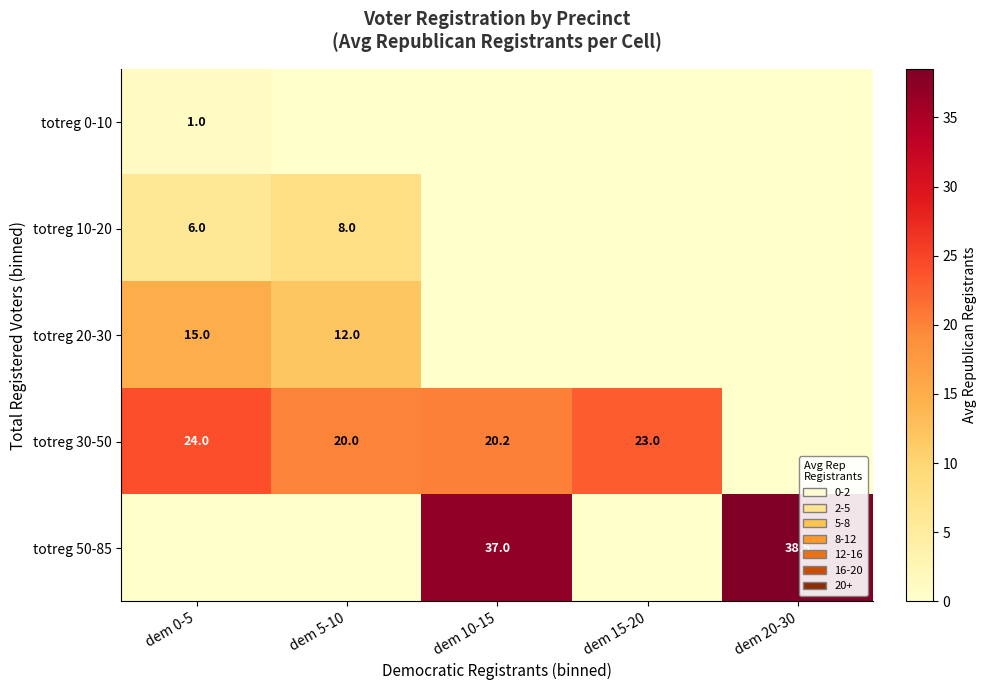

How many series are shown in this chart?

5